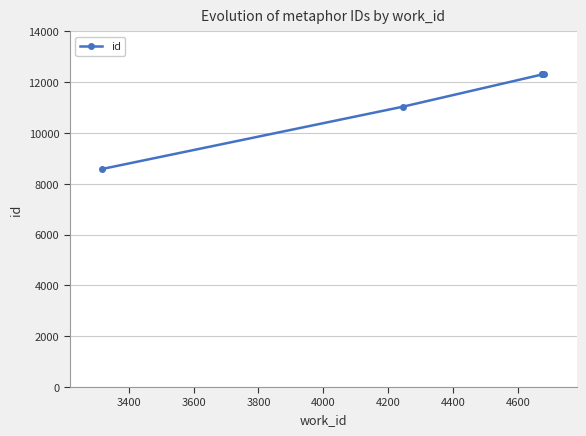

How many data points are above 12307?

2